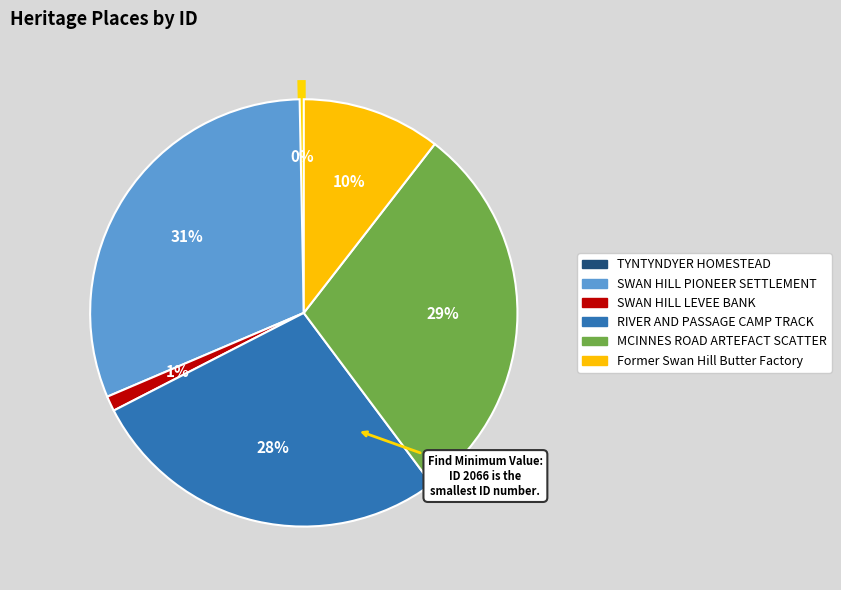

The RIVER AND PASSAGE CAMP TRACK slice represents 28% of the pie. True or false?

True